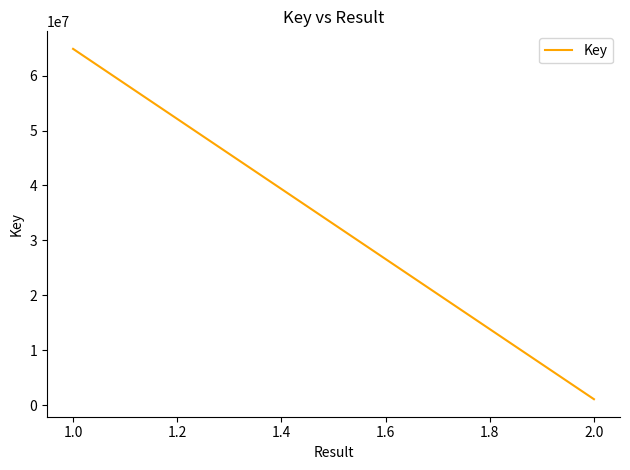

Count the number of data series in this chart.

1